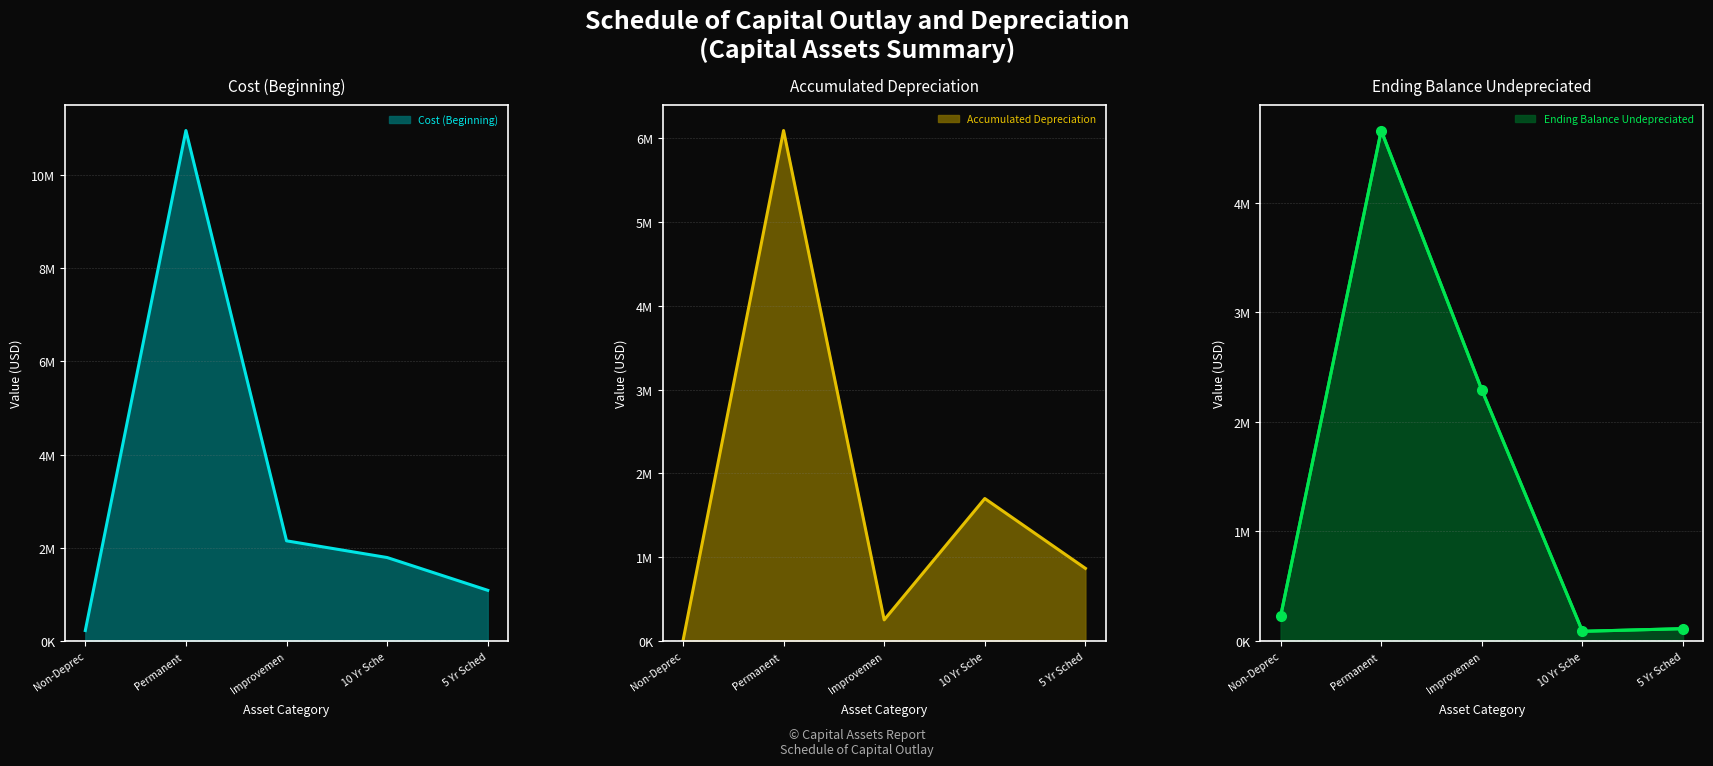

Which series has the largest range (max minus min)?

Cost (Beginning)